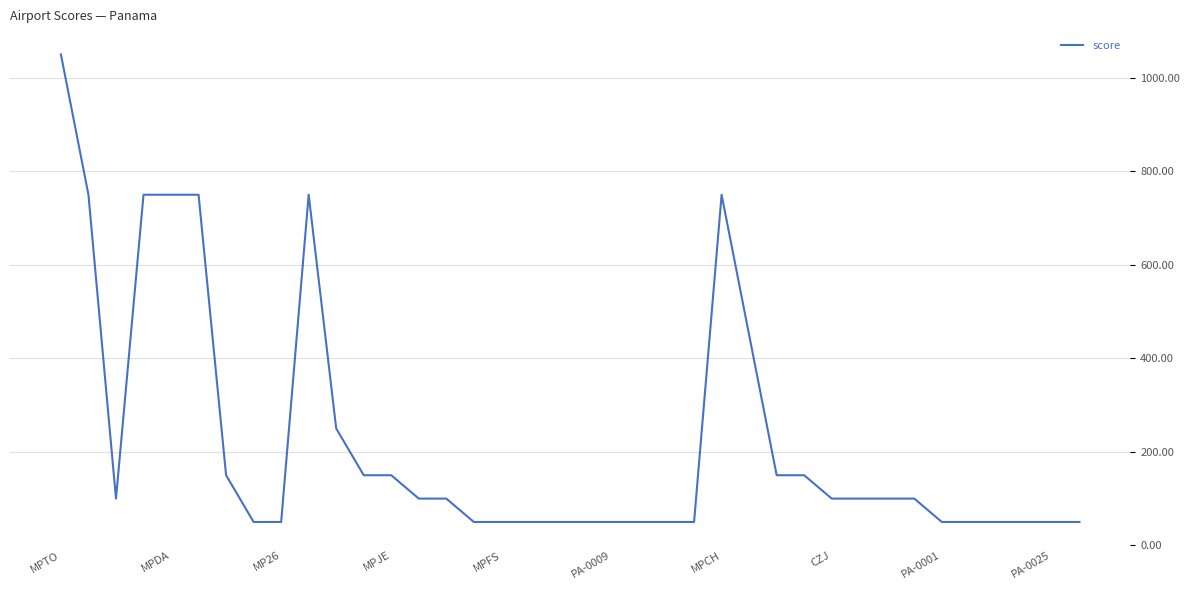

What is the minimum value shown in the chart?

50